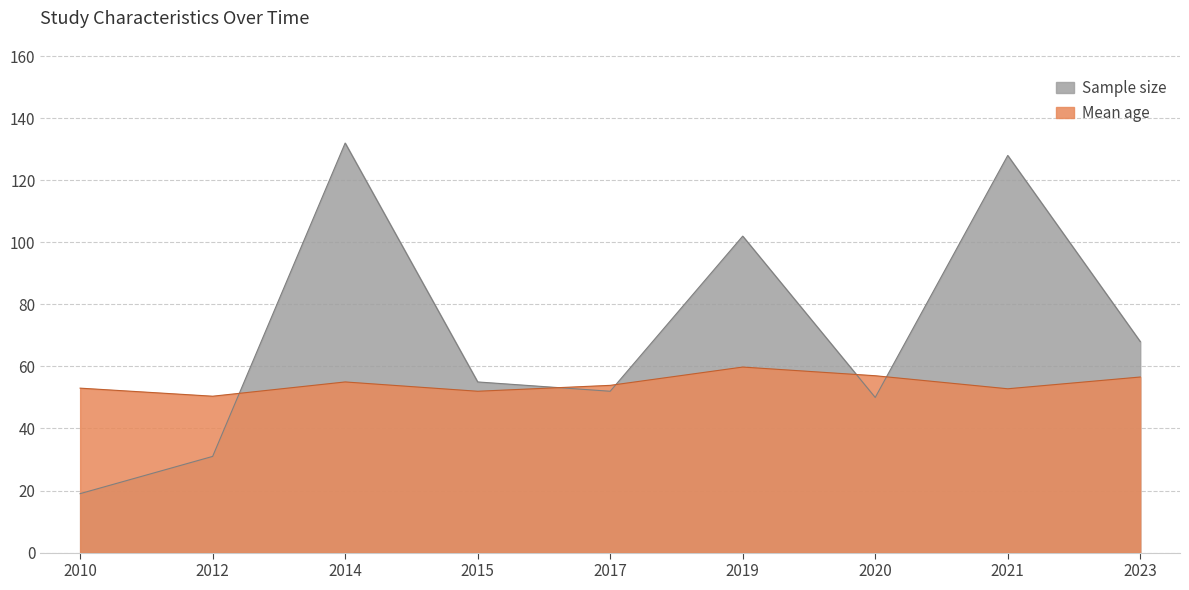

What is the sum of all Sample size values?

637.0